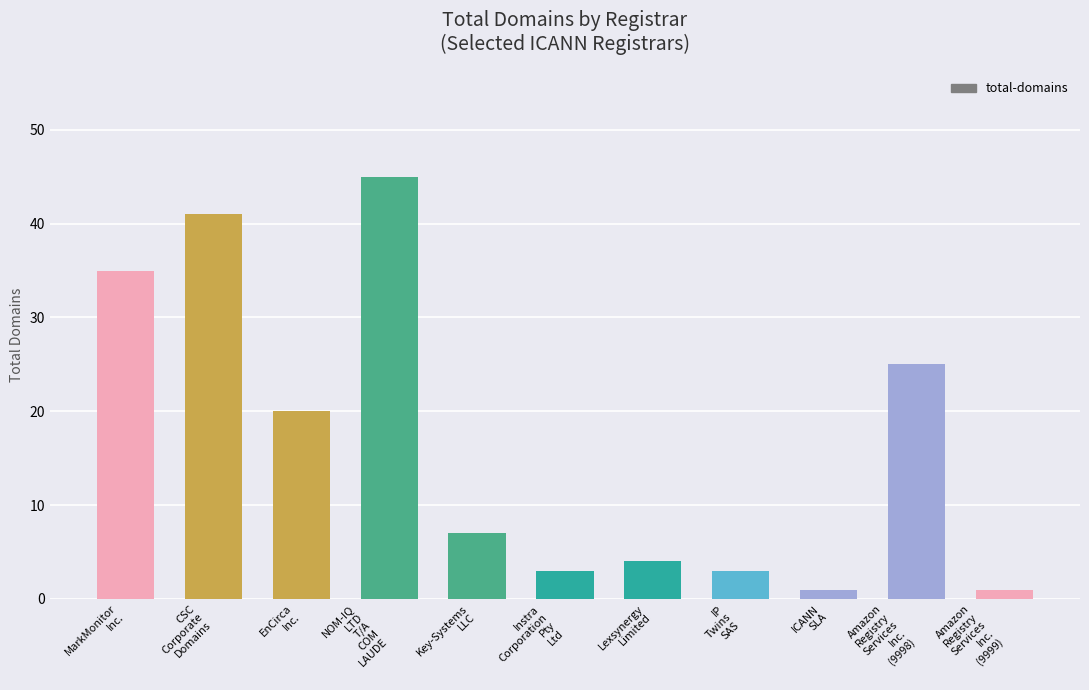

Approximately how many times larger is the value at Amazon
Registry
Services
Inc.
(9999) compared to Key-Systems
LLC?

0.1